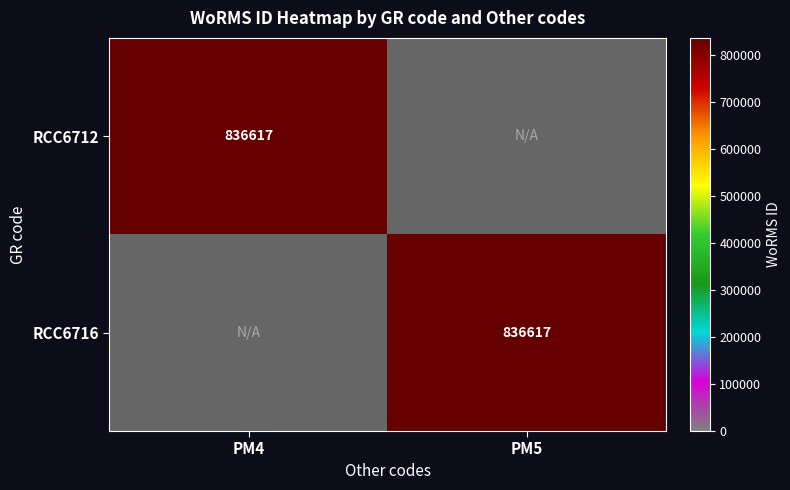

Which category has the highest value in the RCC6712 series?

PM4